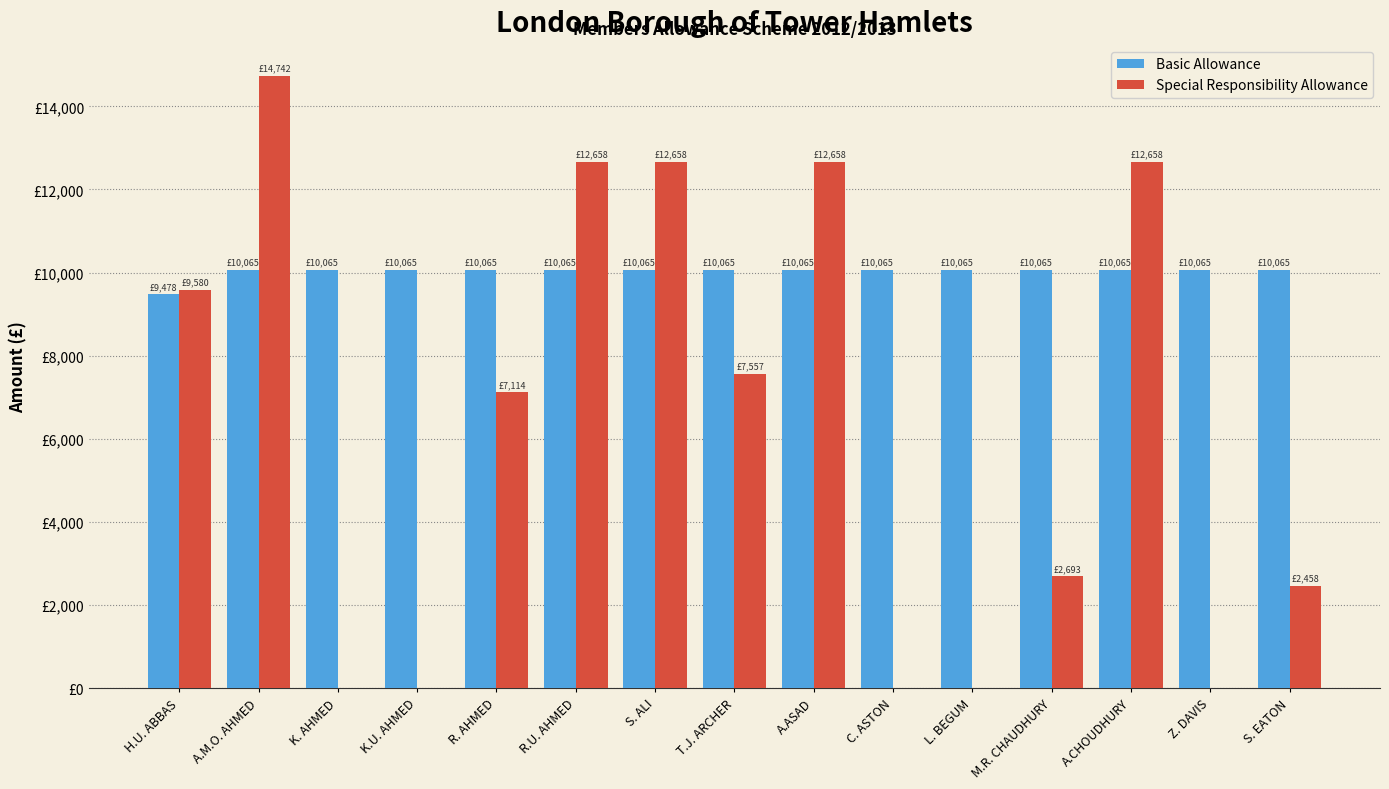

Is it true that Special Responsibility Allowance equals 0.0 at L. BEGUM?

True